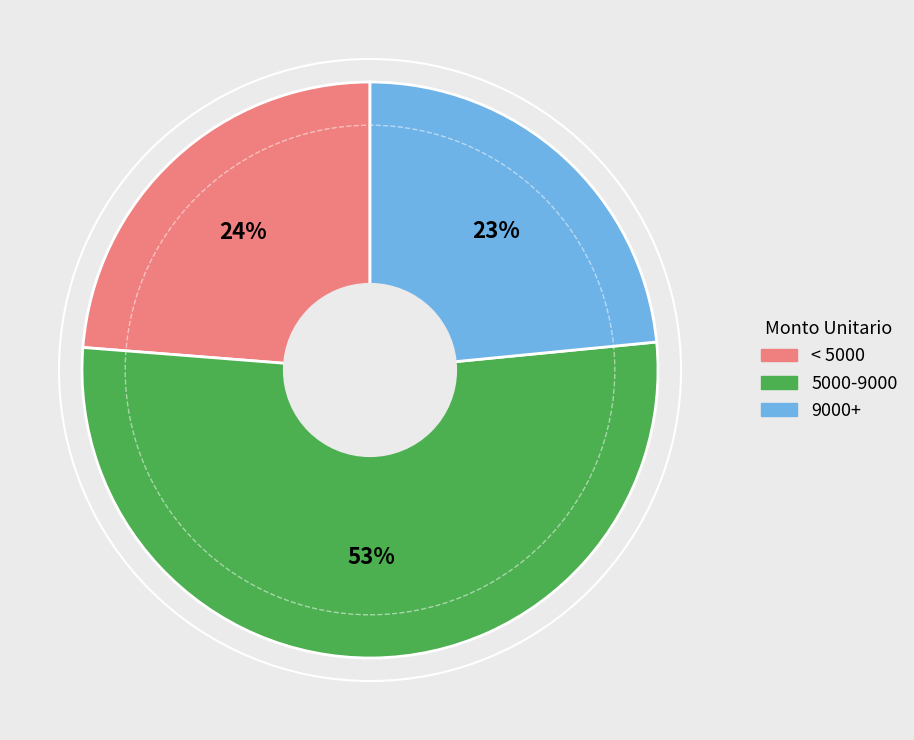

True or false: 5000-9000 accounts for 53% of the total.

True